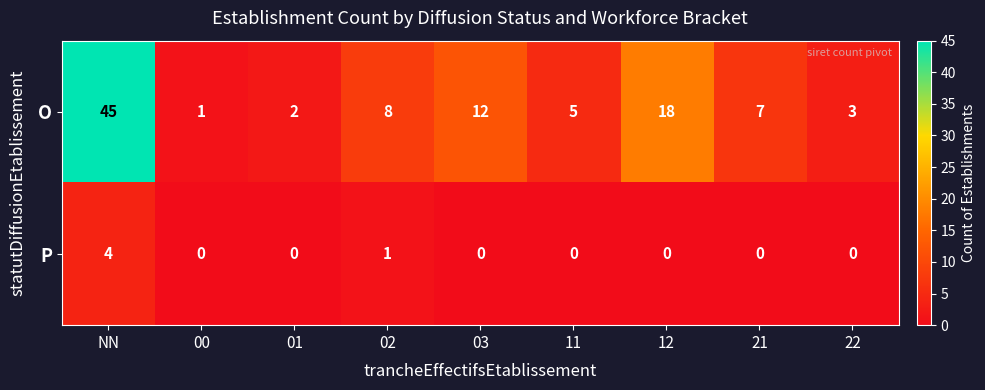

At which label does P reach its peak?

NN